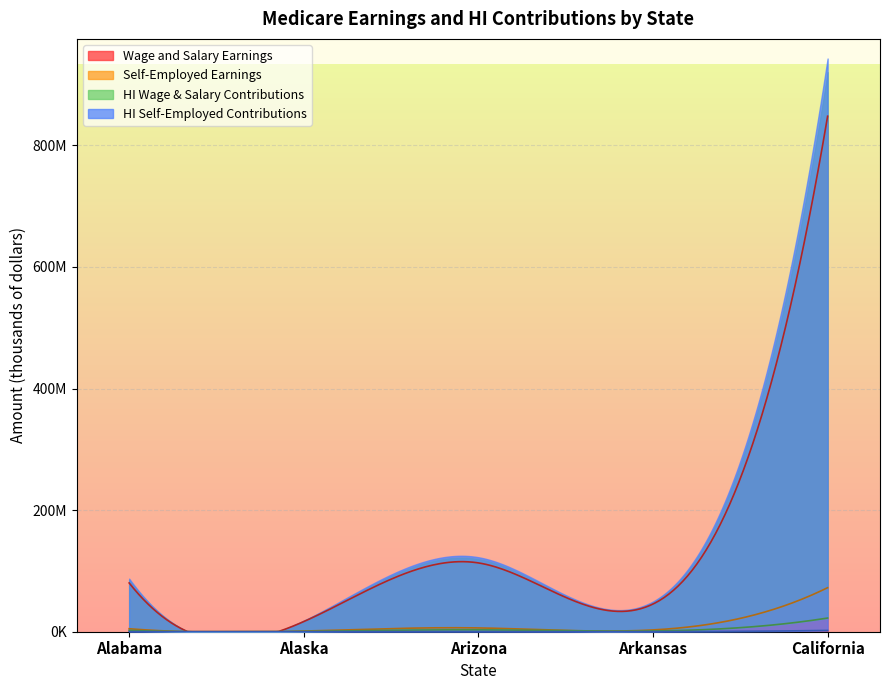

What is the total value across all series at Arkansas?

49842130